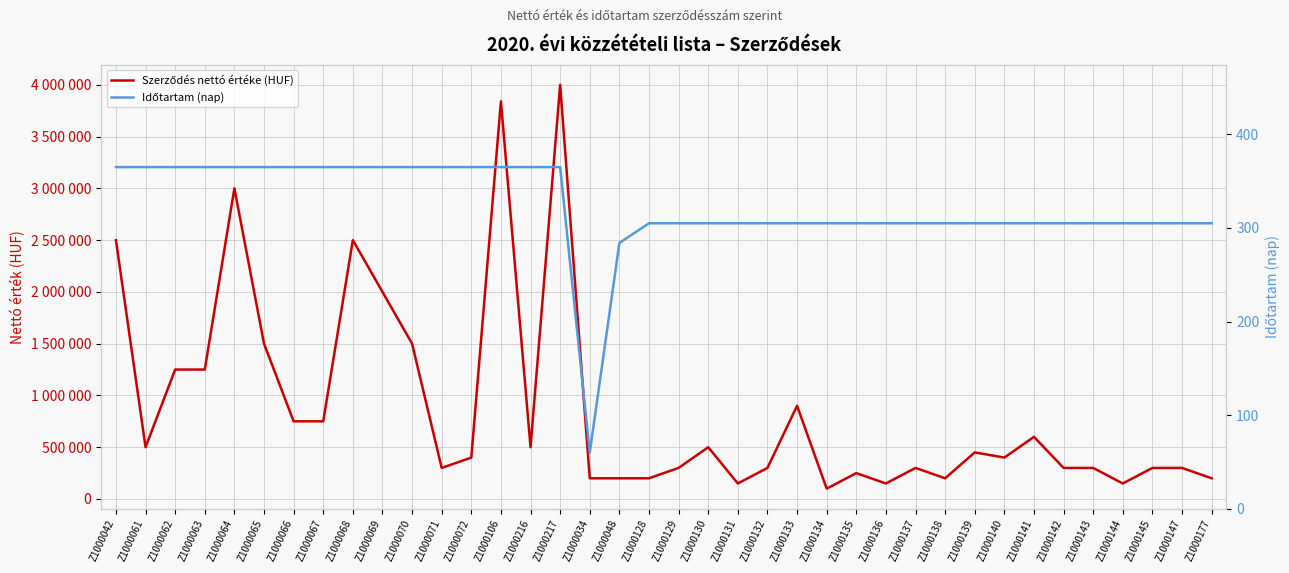

Is it true that Szerződés nettó értéke (HUF) equals 90338 at Z1000131?

False